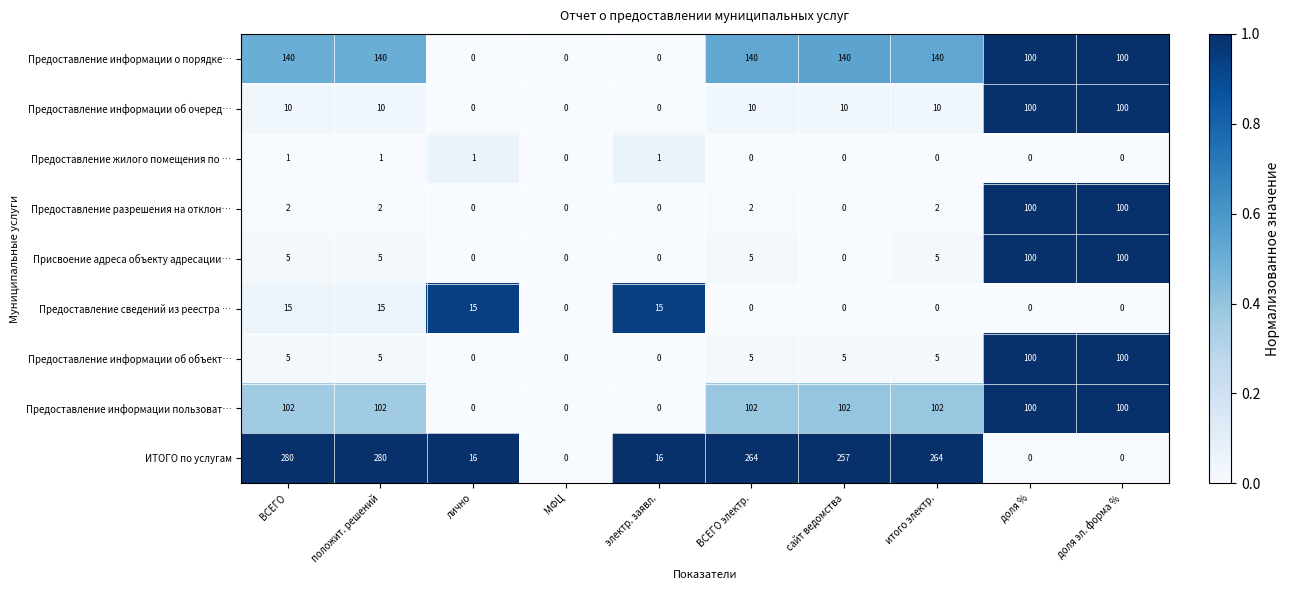

What is the total value across all series at итого электр.?

528